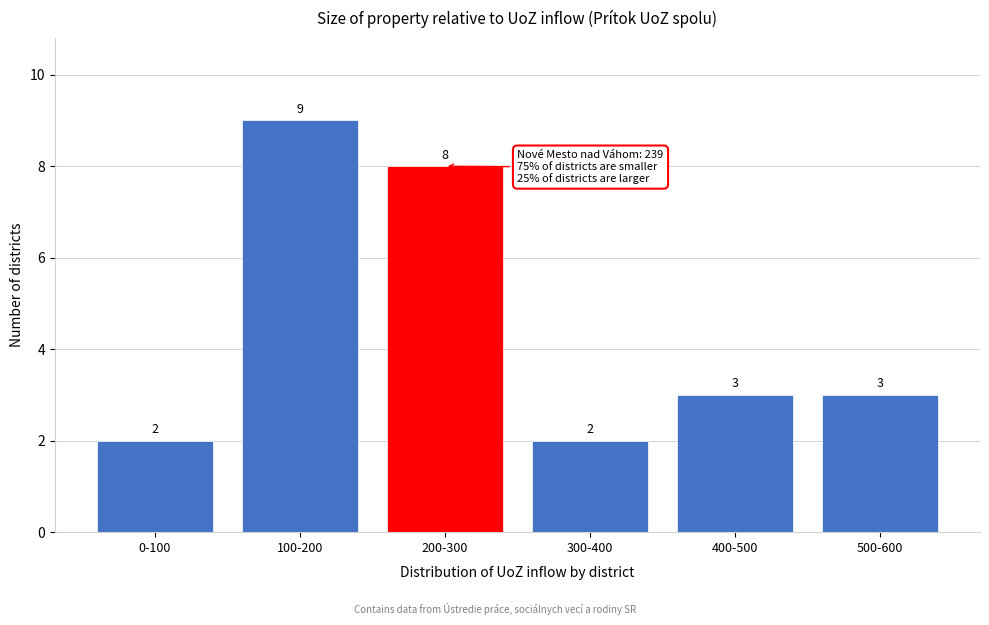

Reading left to right, transcribe all the data shown in this chart.

0-100=2	100-200=9	200-300=8	300-400=2	400-500=3	500-600=3